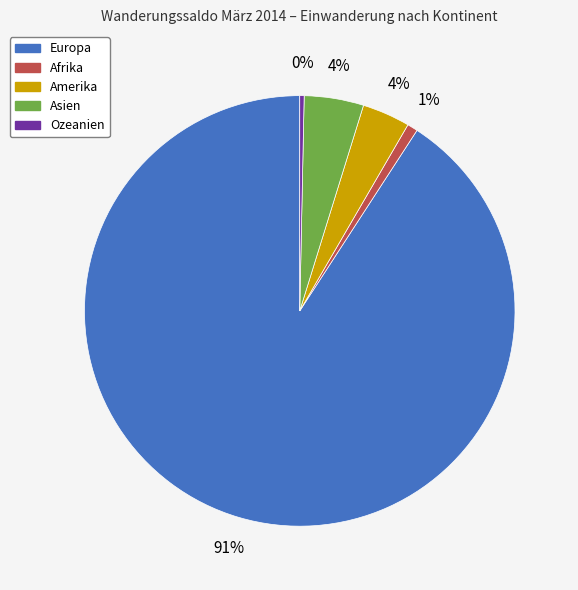

Which has a higher value, Asien or Afrika?

Asien